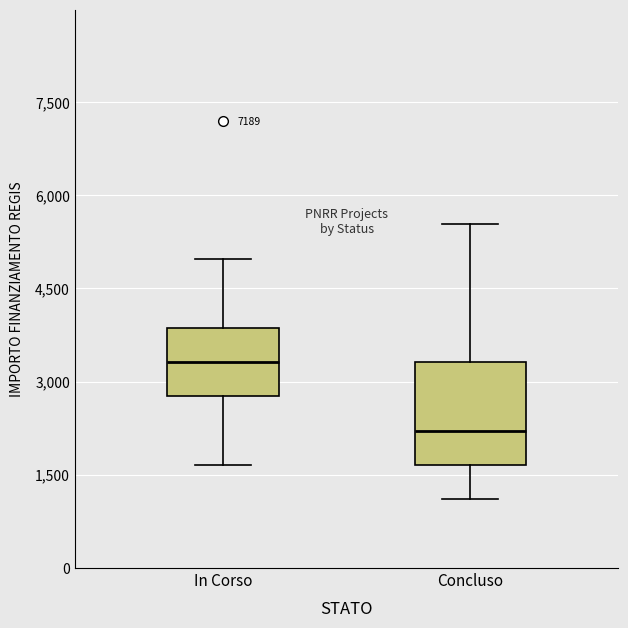

Comparing the boxes themselves (not the whiskers), which one is the tallest?

Concluso